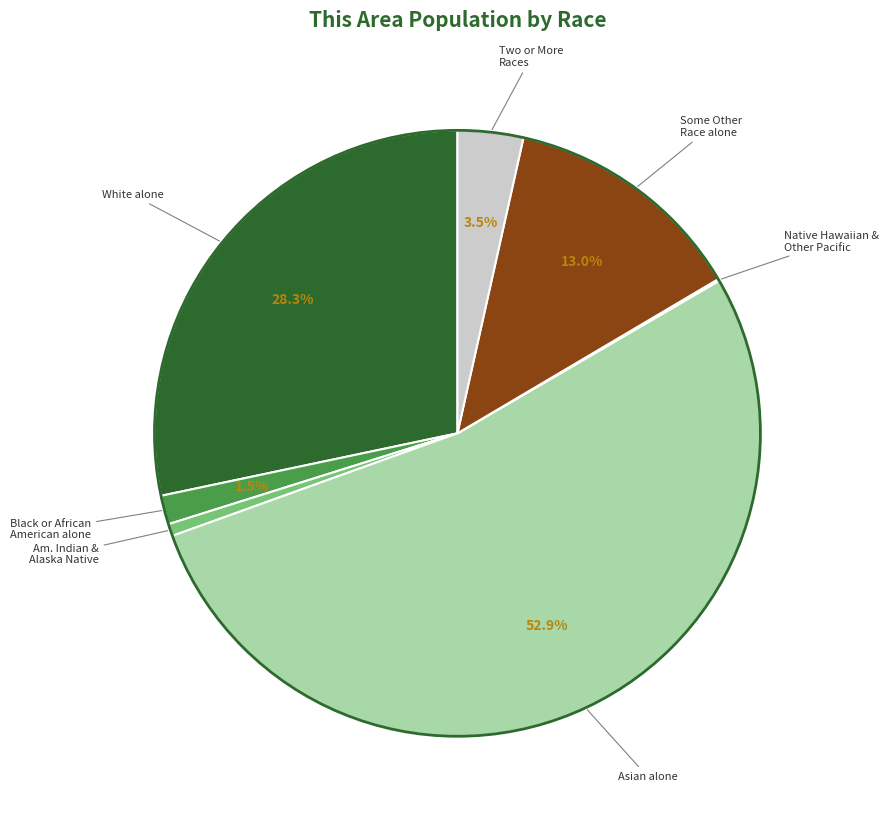

The Black or African American alone slice represents 7% of the pie. True or false?

False